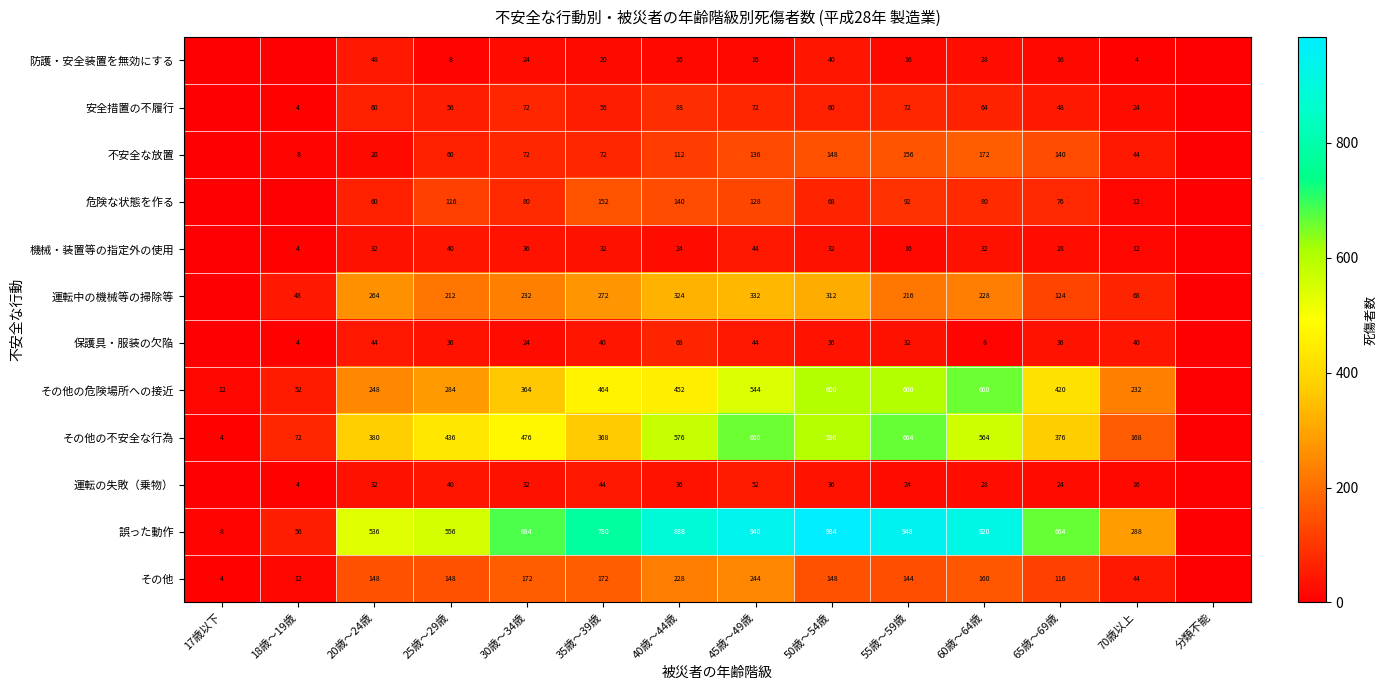

How many series are shown in this chart?

12